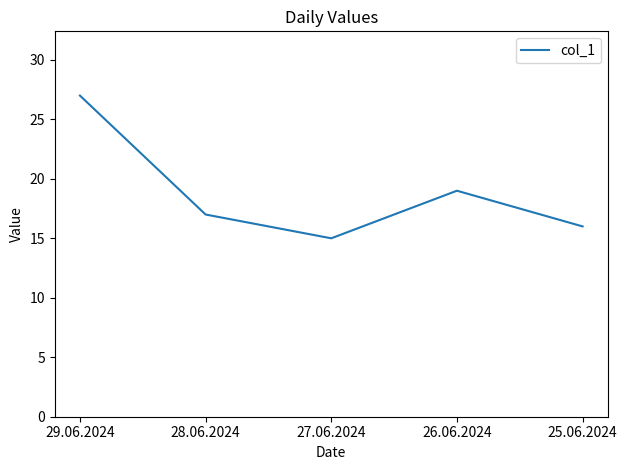

What is the minimum value shown in the chart?

15